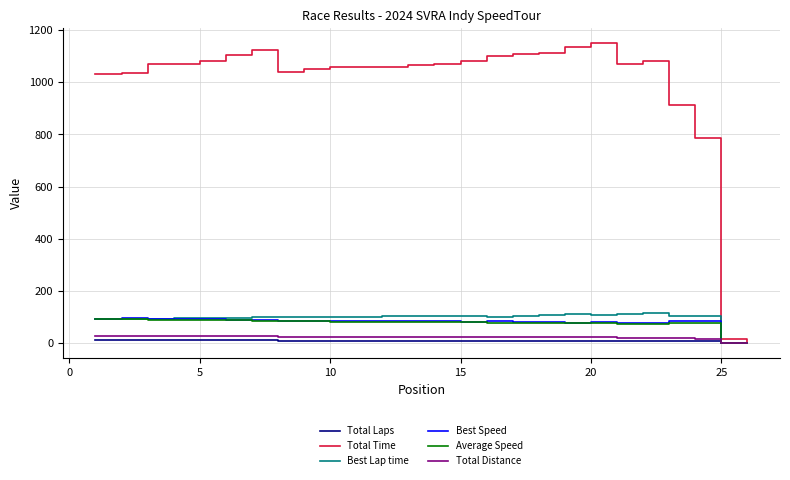

How many values in the Average Speed series are below 81?

12